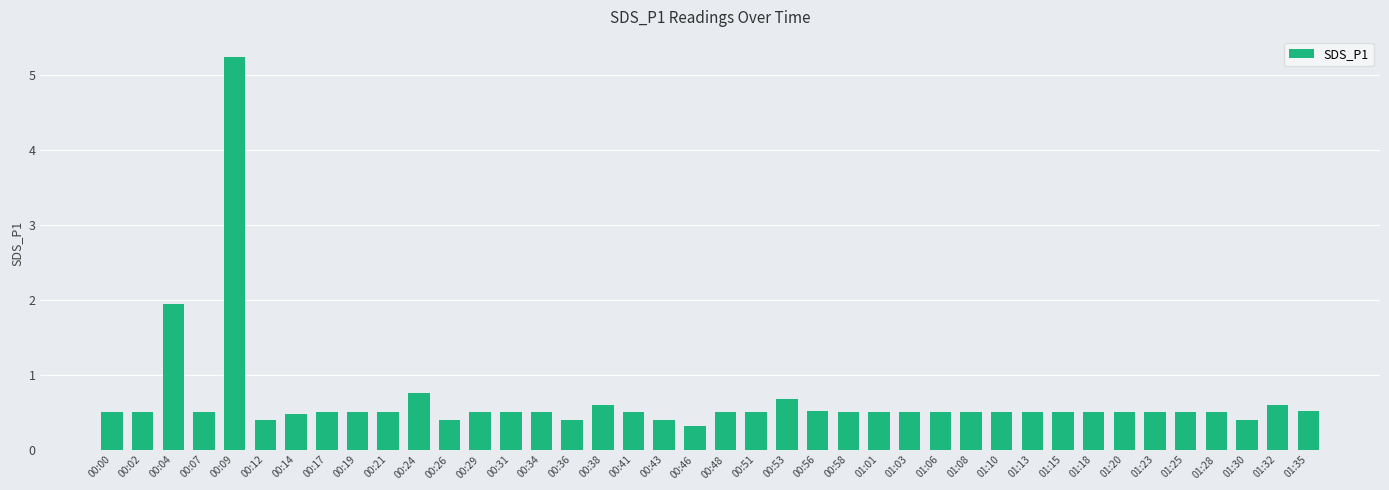

What is the sum of all values?

26.2